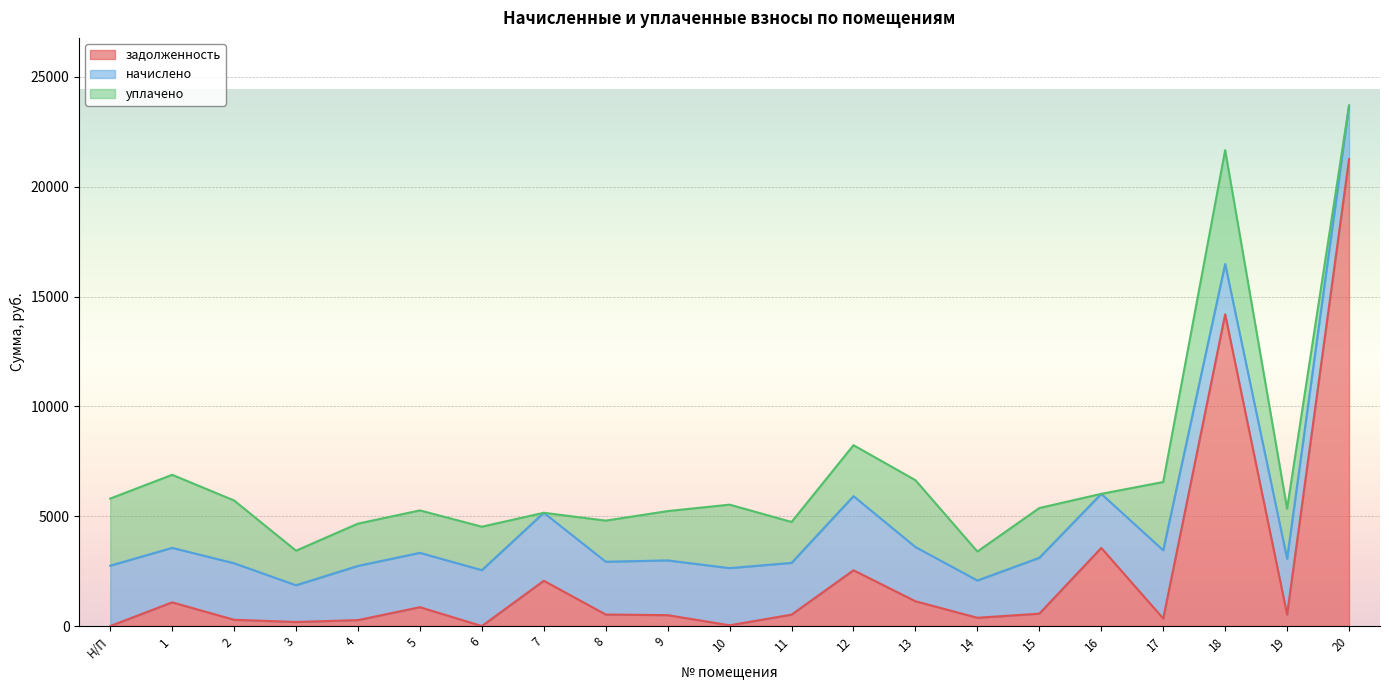

The value of уплачено at 20 is 0.0. True or false?

True